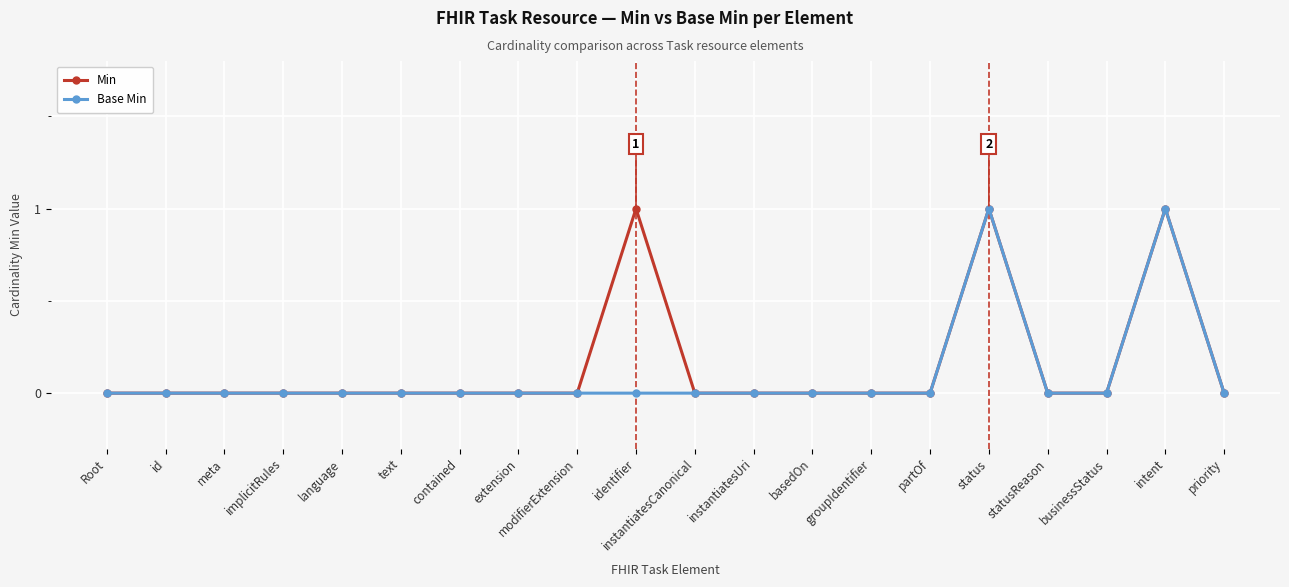

What position from the left is groupIdentifier?

14